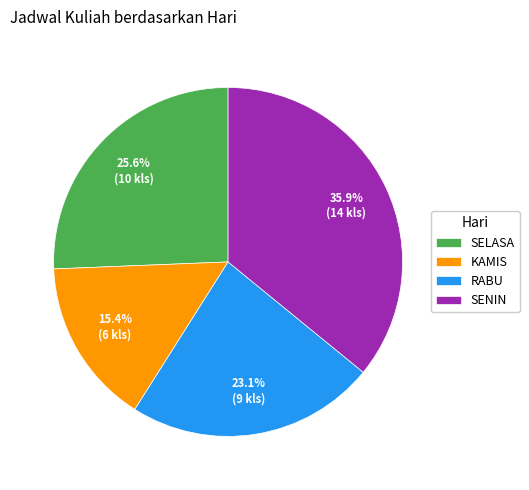

Between KAMIS and SENIN, which is larger?

SENIN